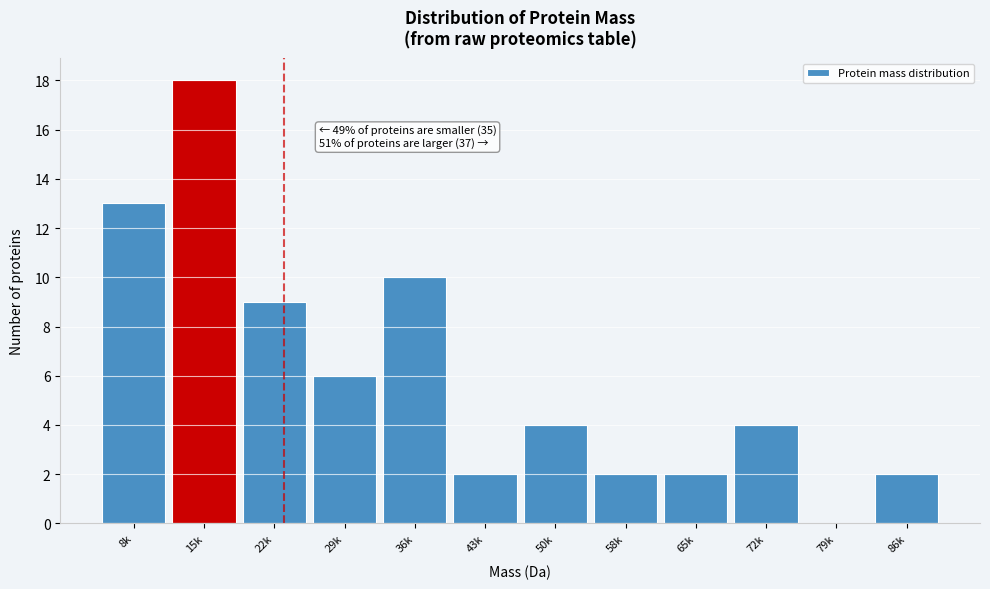

Reading left to right, extract all data points from this chart.

8k=13	15k=18	22k=9	29k=6	36k=10	43k=2	50k=4	58k=2	65k=2	72k=4	79k=0	86k=2